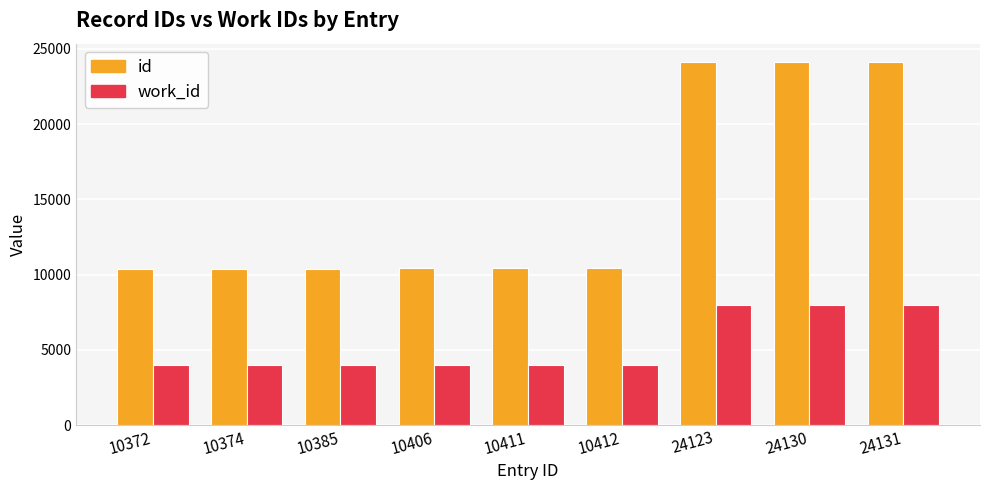

True or false: work_id has a value of 12853 at 24123.

False